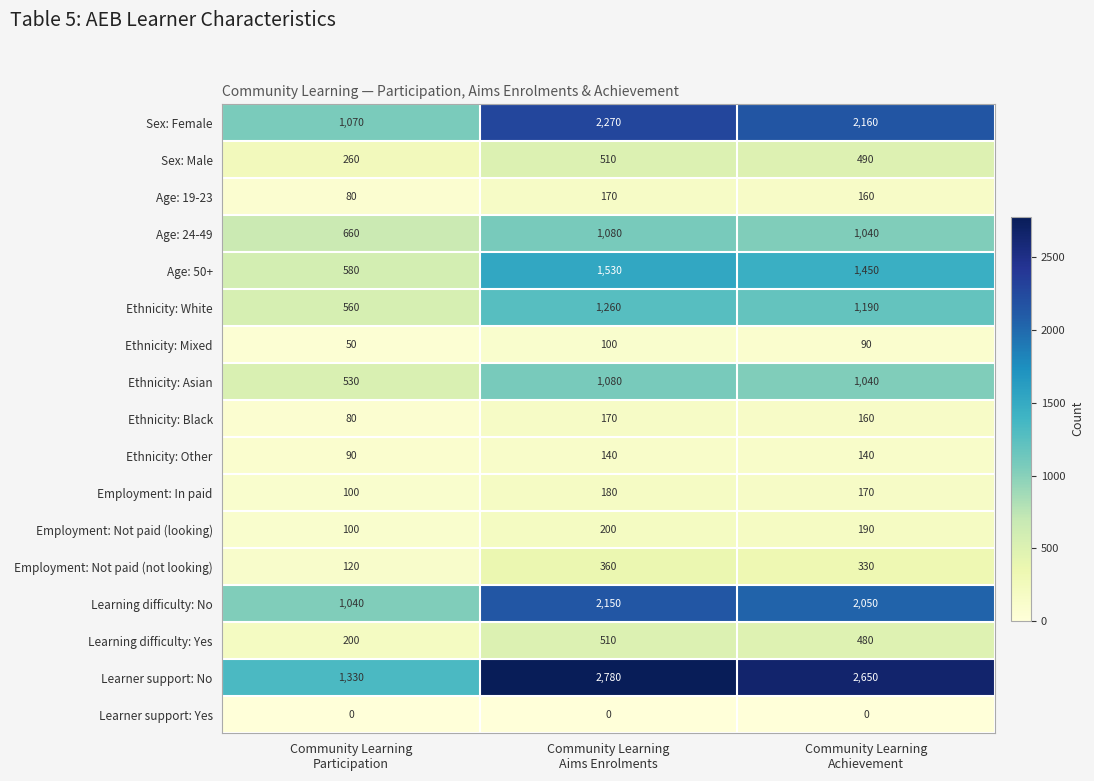

Which series has the largest total across all categories?

Learner support: No